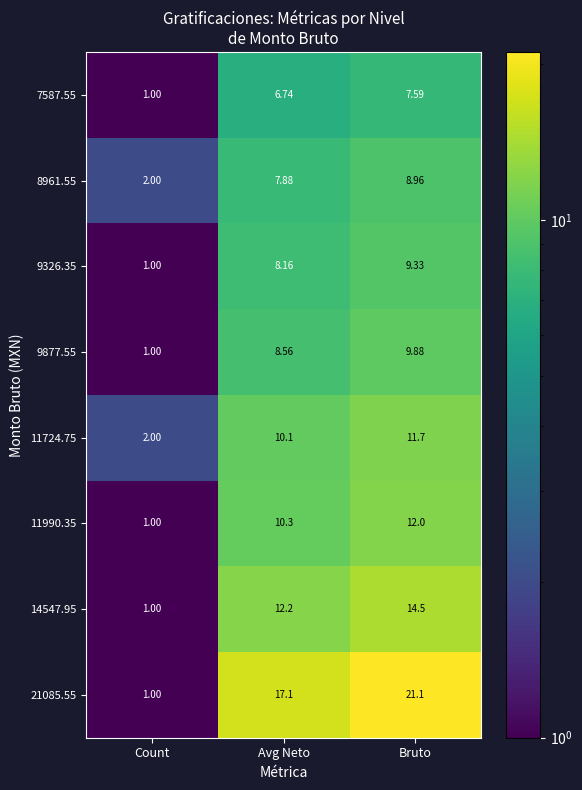

Rank the categories by 8961.55 value from lowest to highest.

Count, Avg Neto, Bruto